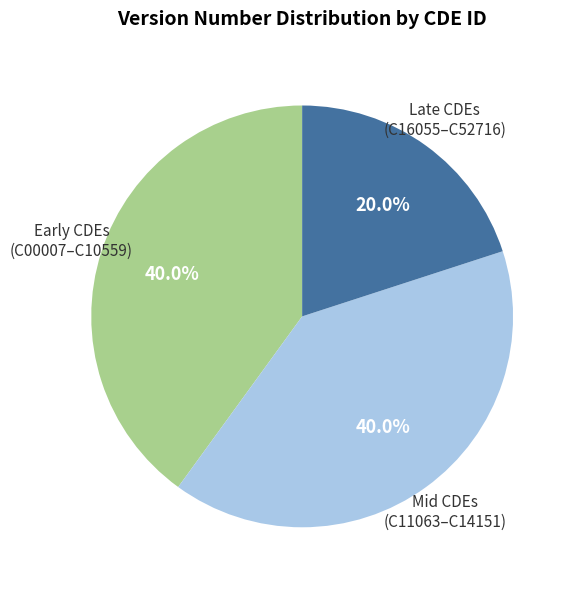

Does any single category account for the majority?

No